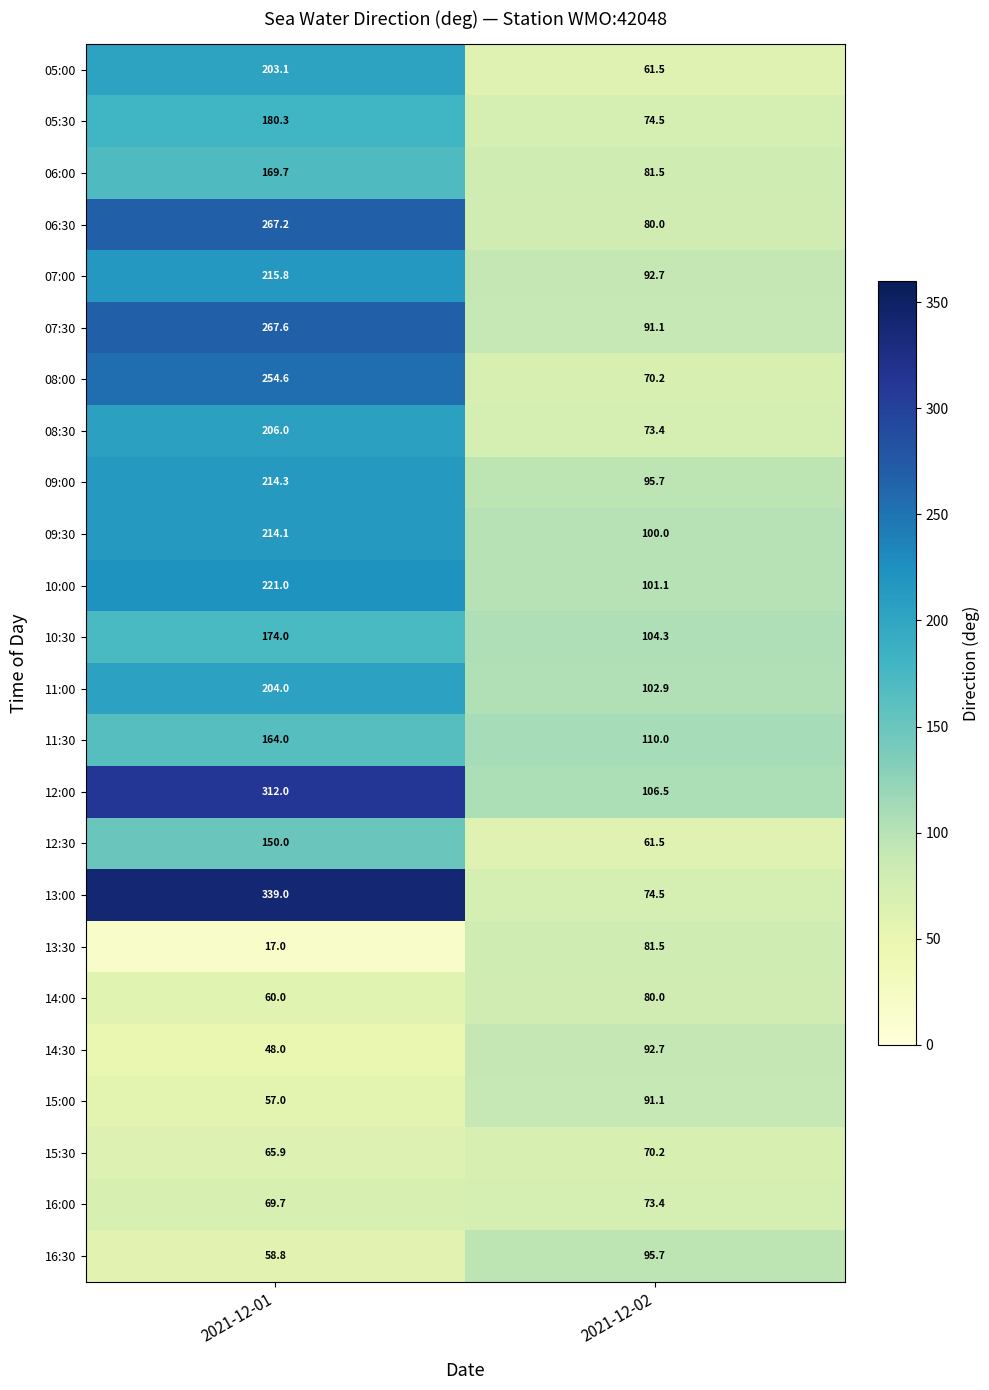

At which category does the chart reach its minimum across all series?

2021-12-01